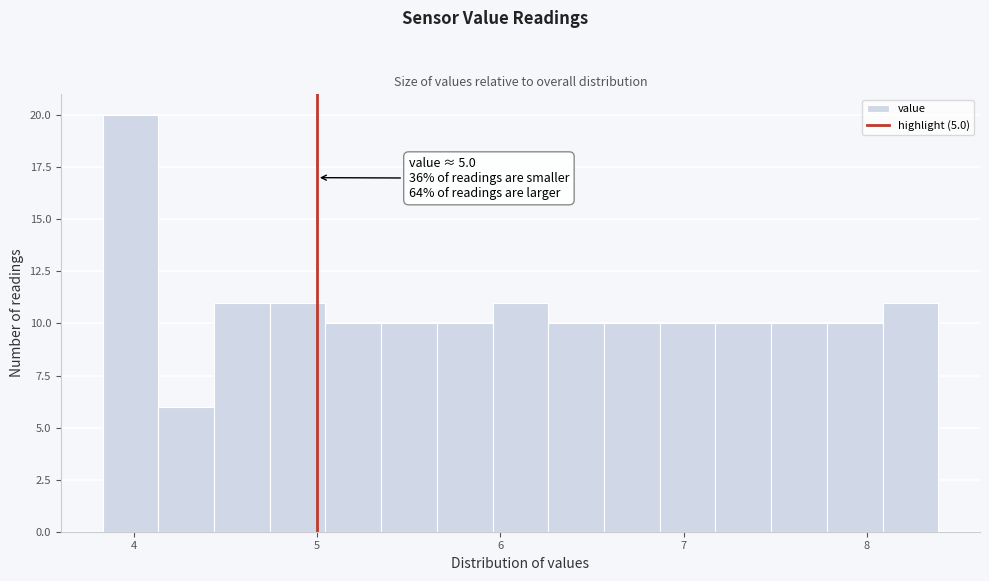

Read against the x-axis, roughly where is the centre of the tallest bar?

4.0